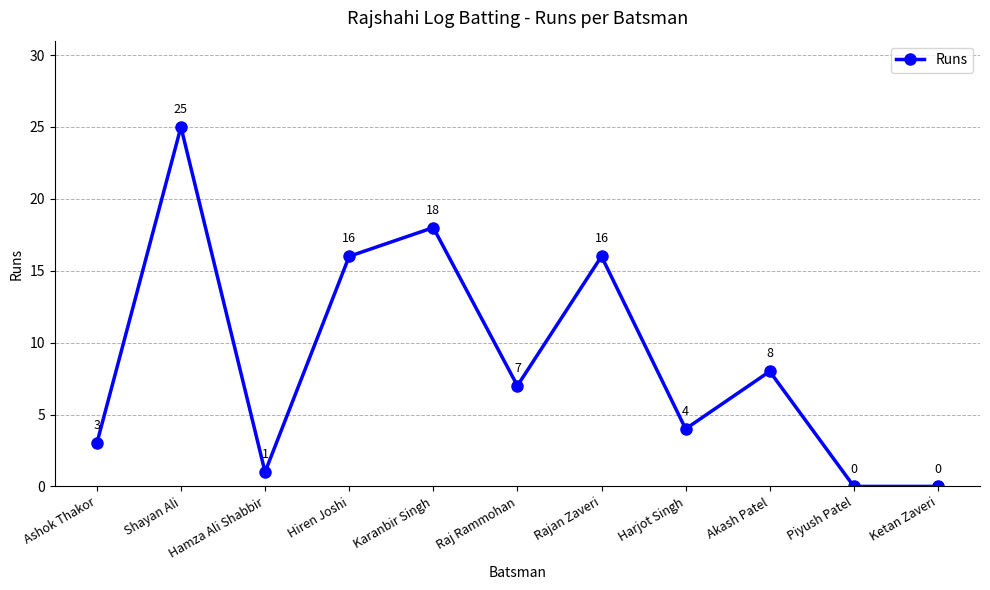

How many interior local peaks (higher than both neighbors) does the data have?

4